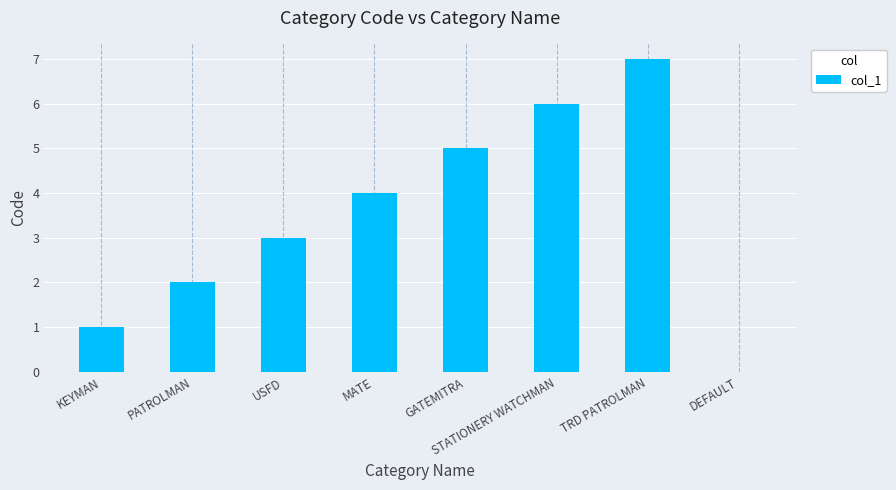

How many values are above zero?

7